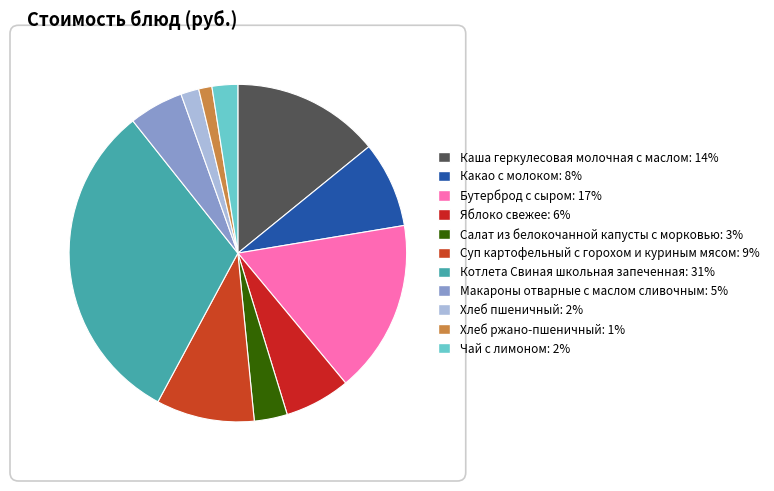

Count the number of slices in the pie.

11